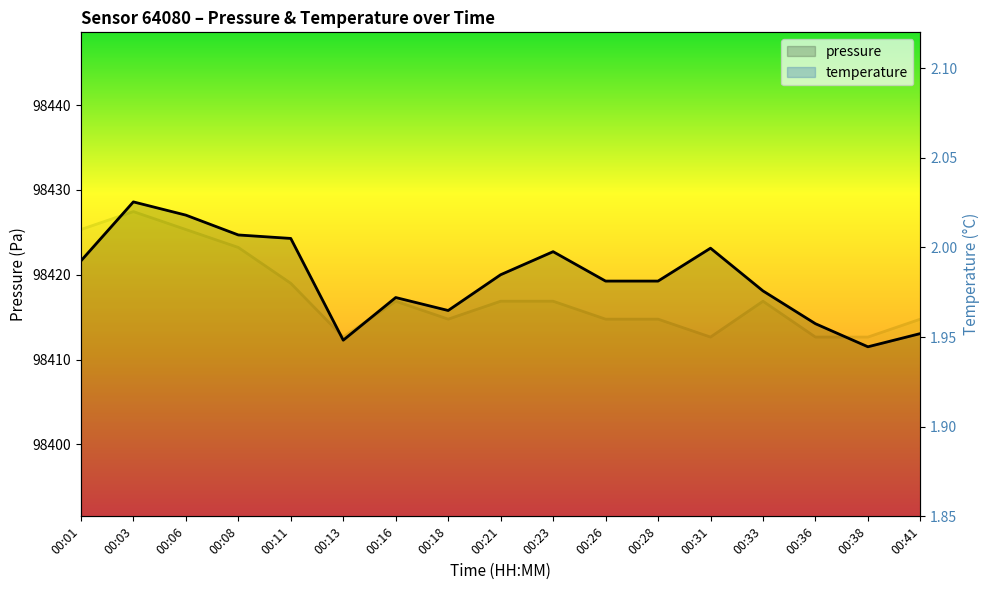

What is the value of the pressure point at the 9th from the left?

98420.0